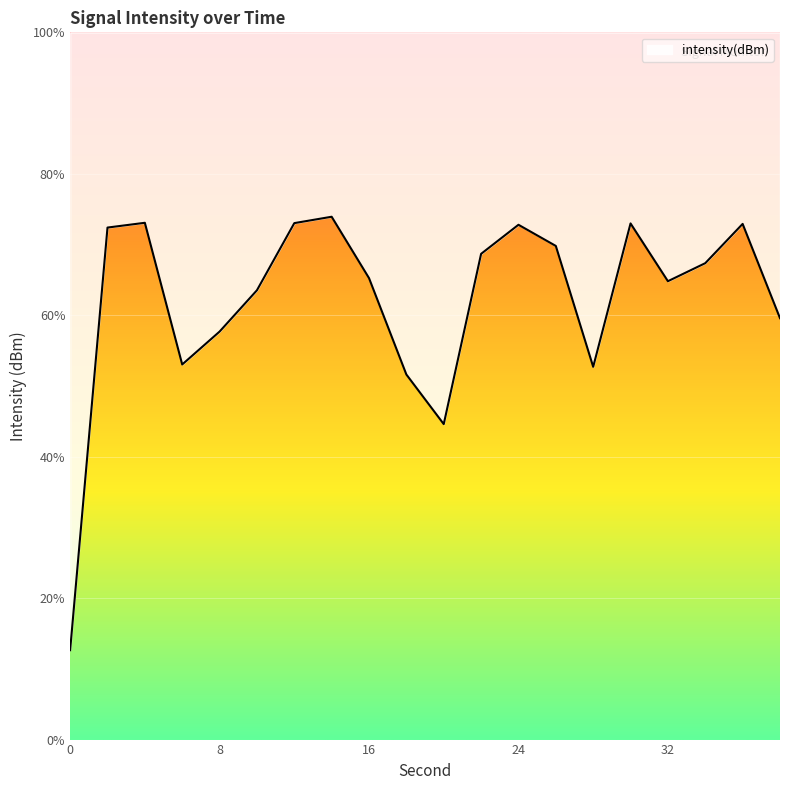

How many interior local valleys (lower than both neighbors) does the data have?

4